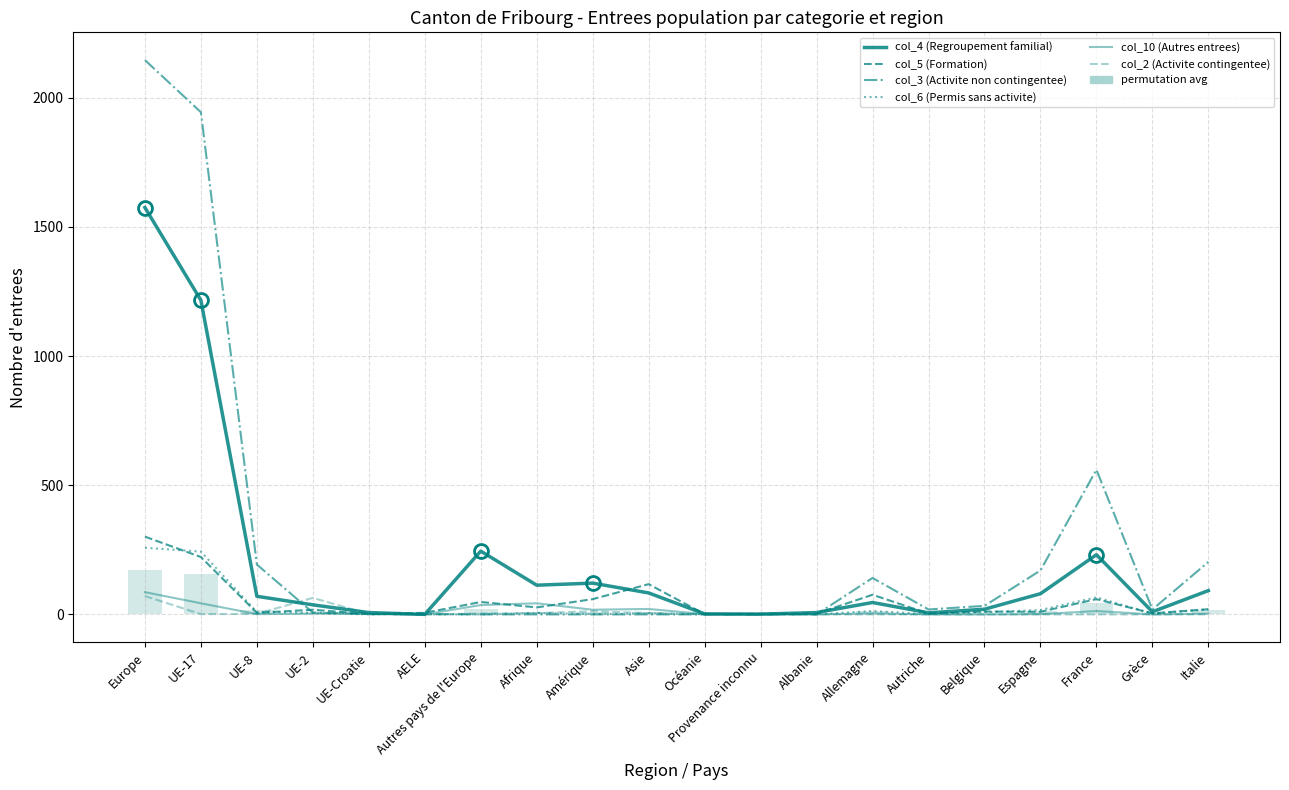

Which series ends up on top after the final intersection of col_4 (Regroupement familial) and col_10 (Autres entrees)?

col_4 (Regroupement familial)